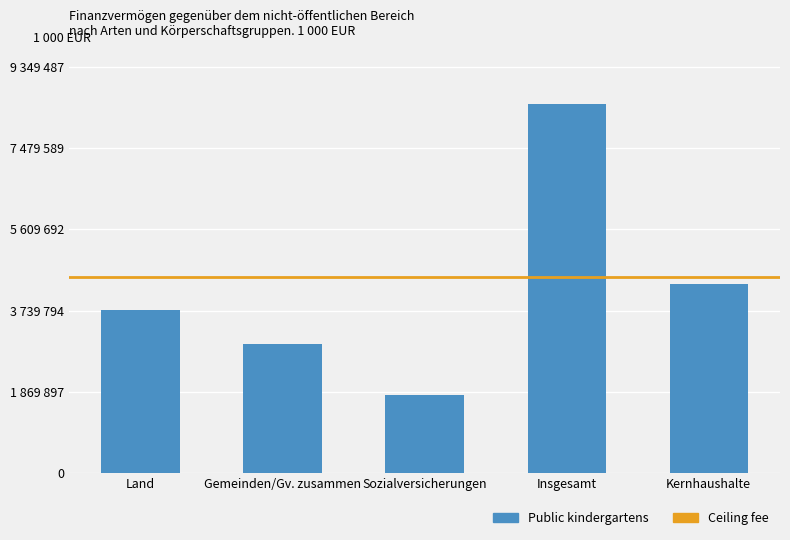

Are the bars horizontal?

No